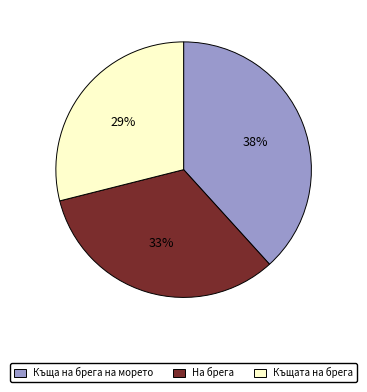

Is there any slice that represents more than half of the pie?

No